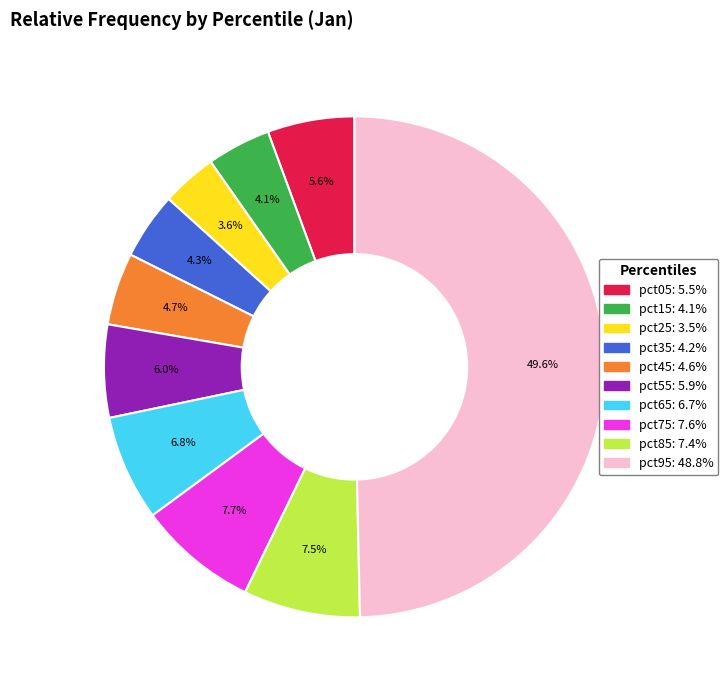

Between pct15 and pct45, which is larger?

pct45